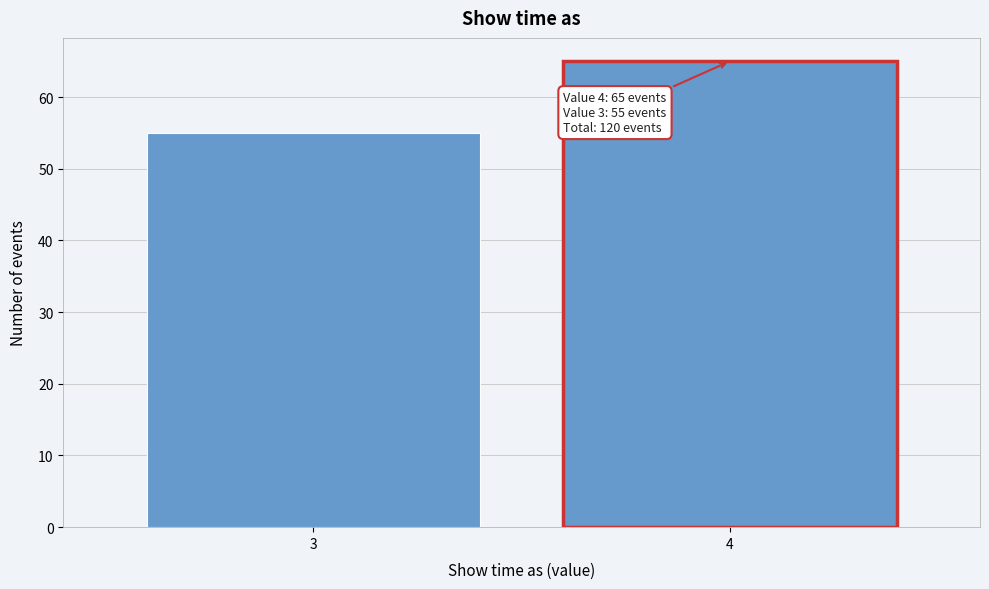

Reading left to right, transcribe all the data shown in this chart.

55	65